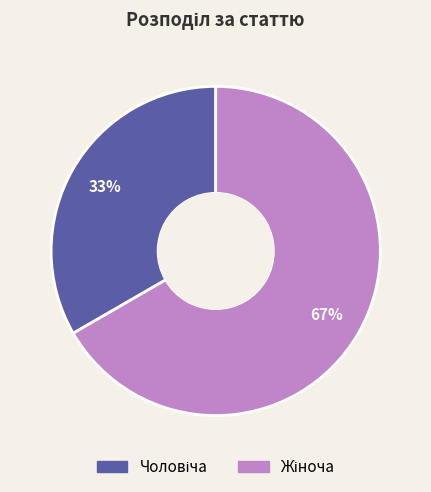

Does any single category account for the majority?

Yes